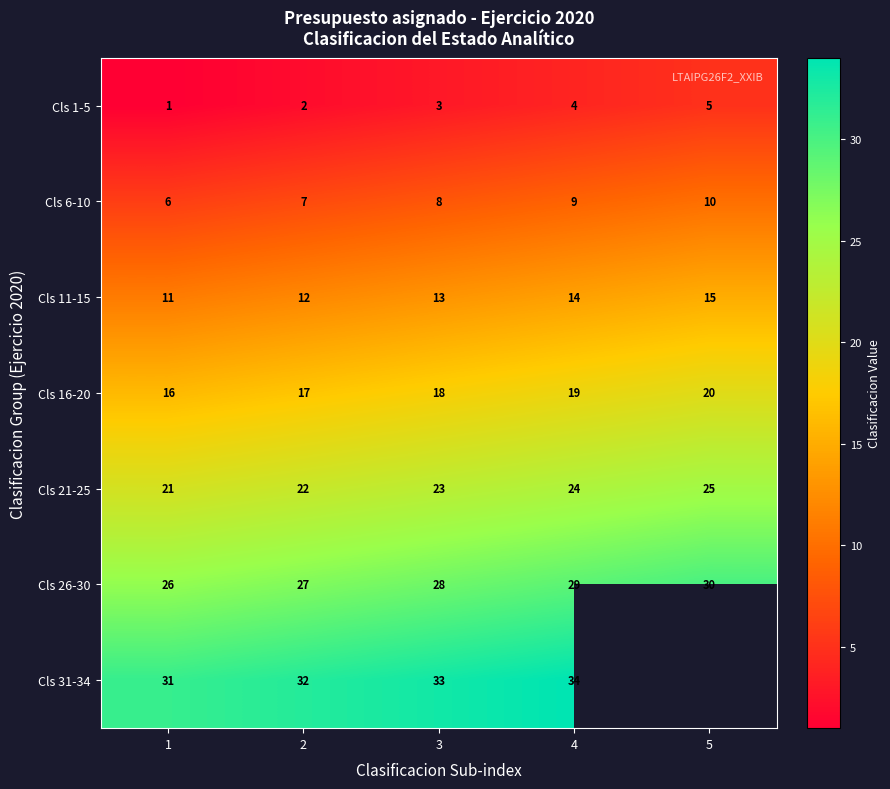

Is it true that Cls 6-10 equals 3 at 2?

False